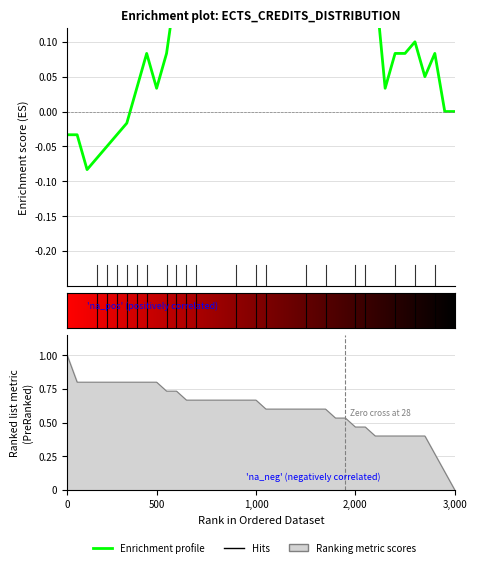

How many interior local valleys (lower than both neighbors) does the data have?

7